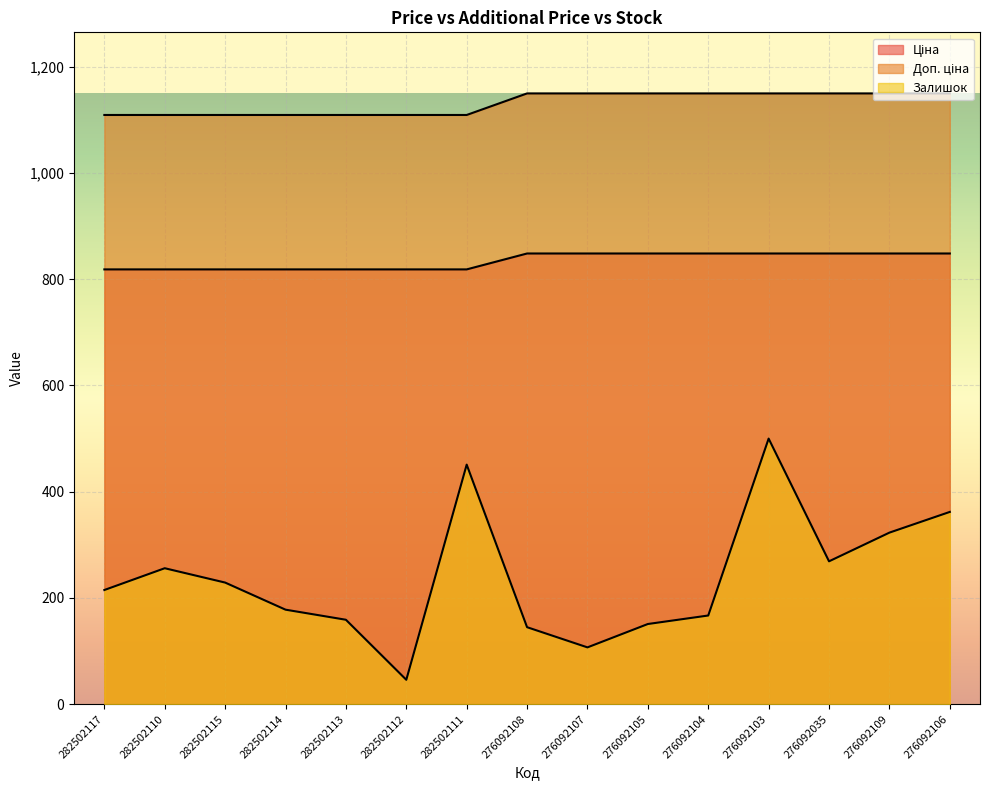

How many lines are shown in the chart?

3